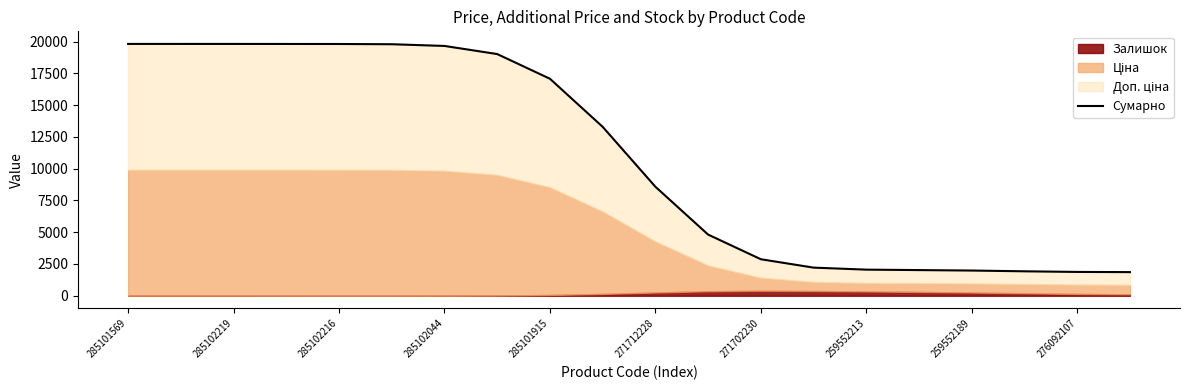

What is the change in value from 259552213 to 12?

-16149.4